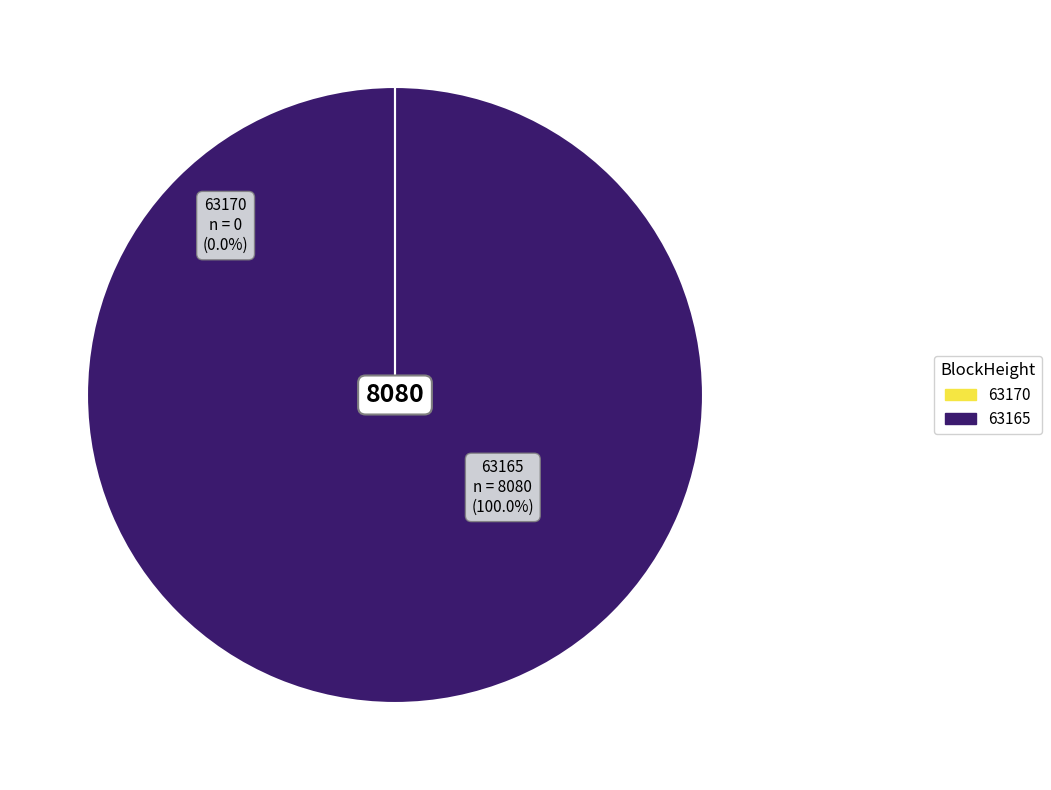

What percentage is the 63165 slice, to the nearest percent?

100%